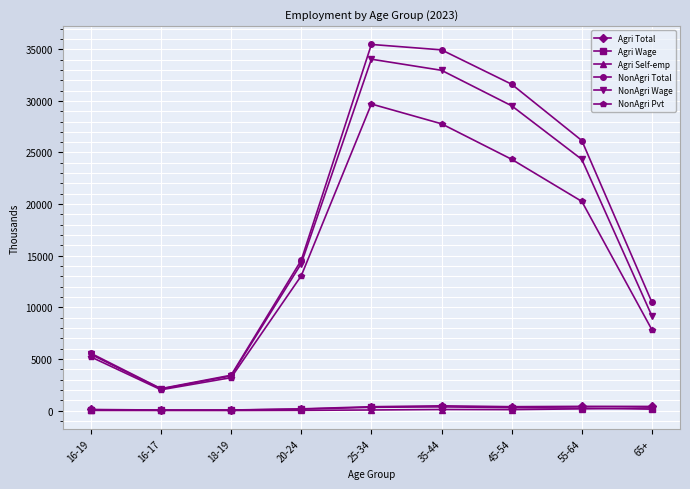

What is the difference between the Agri Total values at 35-44 and 25-34?

87